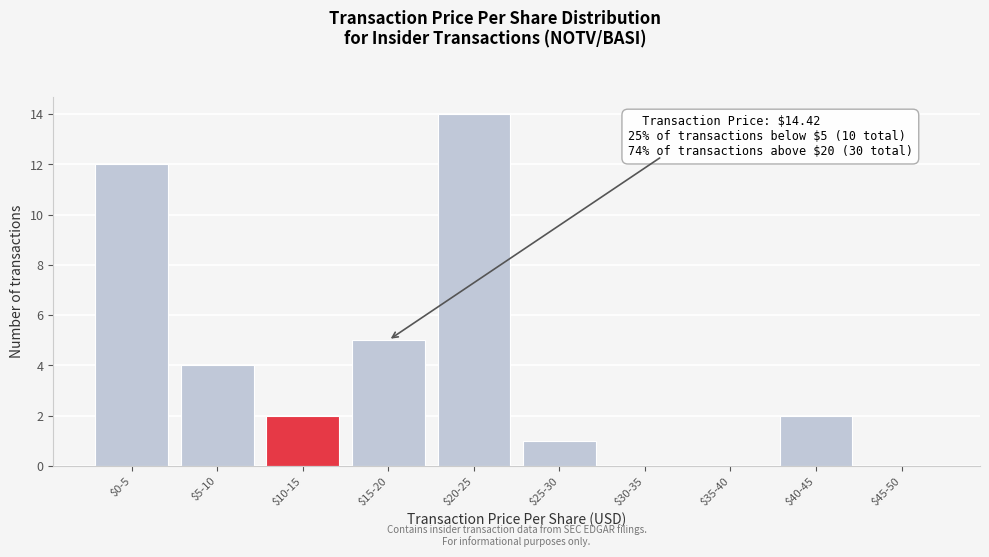

True or false: the data shows 0 at $35-40.

True